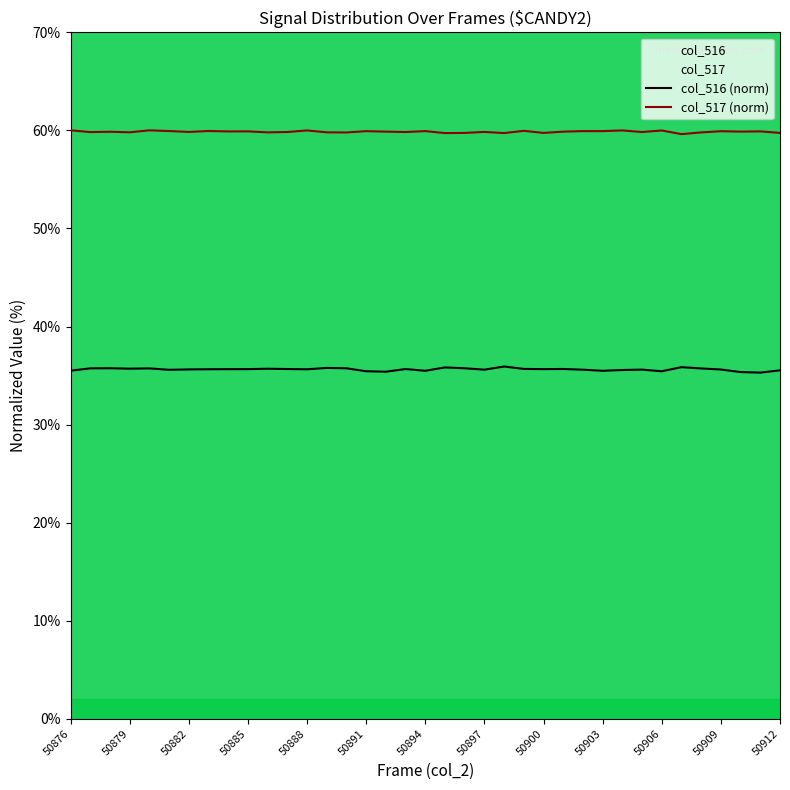

True or false: col_517 (norm) and col_516 (norm) cross at least once.

False